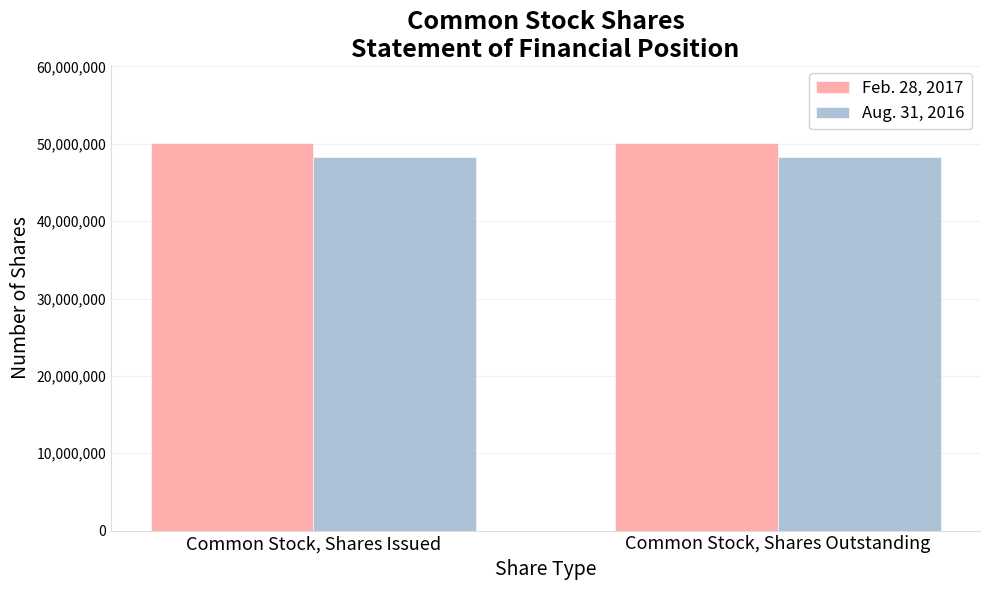

What is the lowest value of the Aug. 31, 2016 series?

48300162